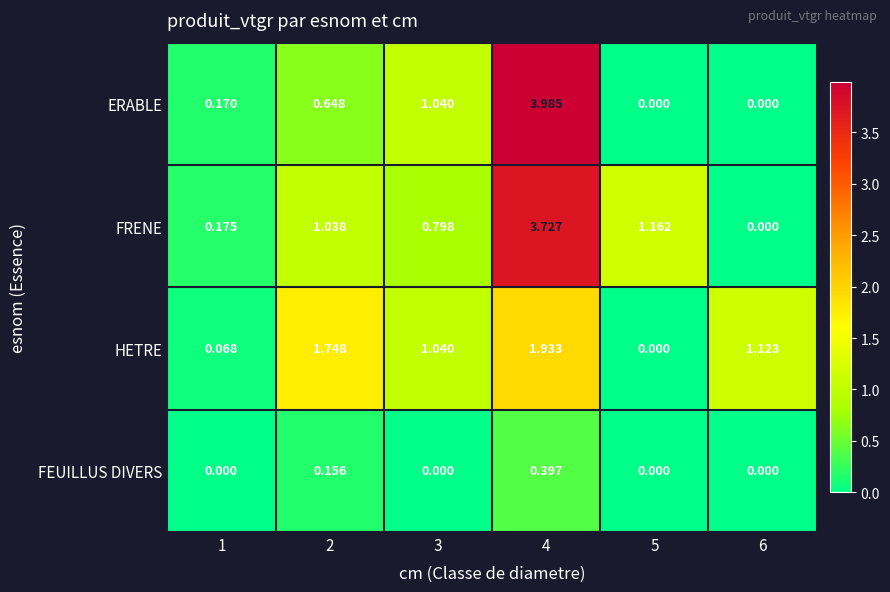

Between 1 and 4, which series saw the biggest shift?

ERABLE